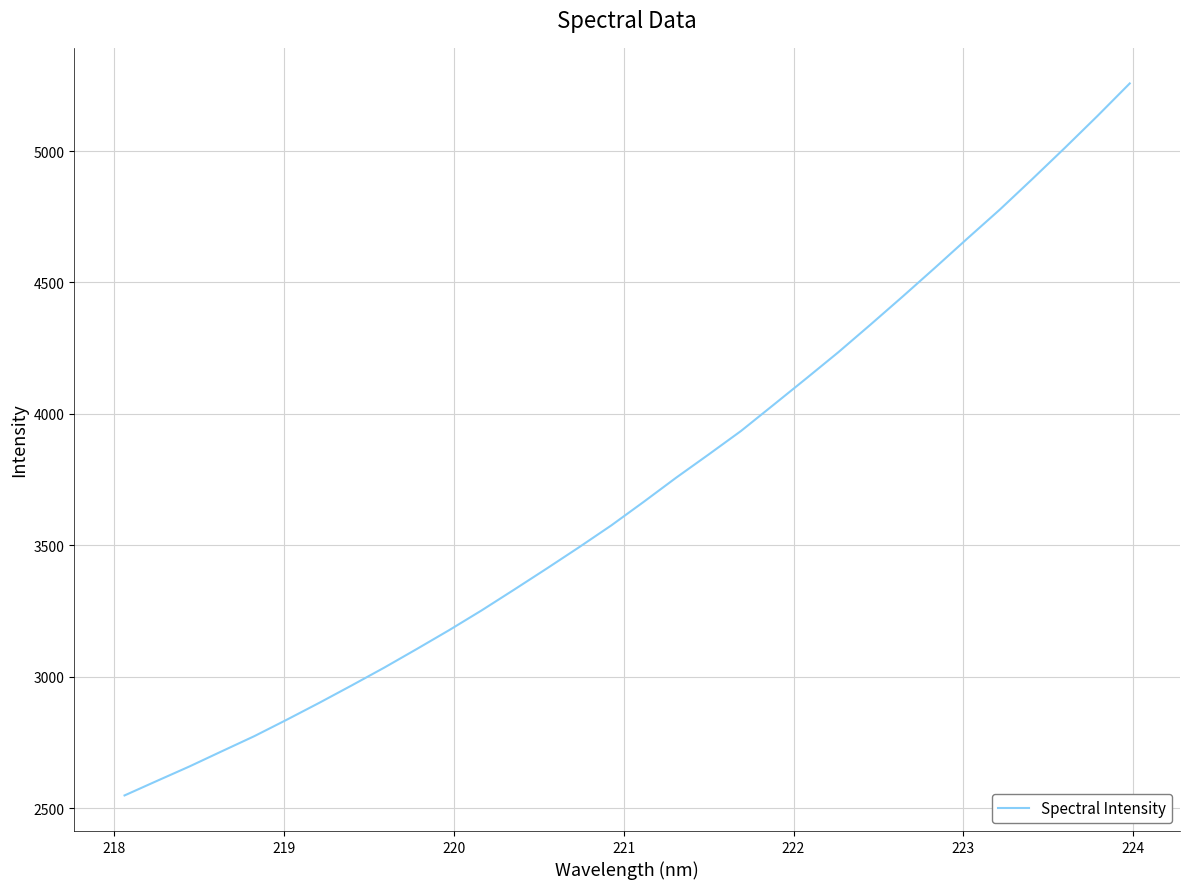

How many values are below 3665?

16